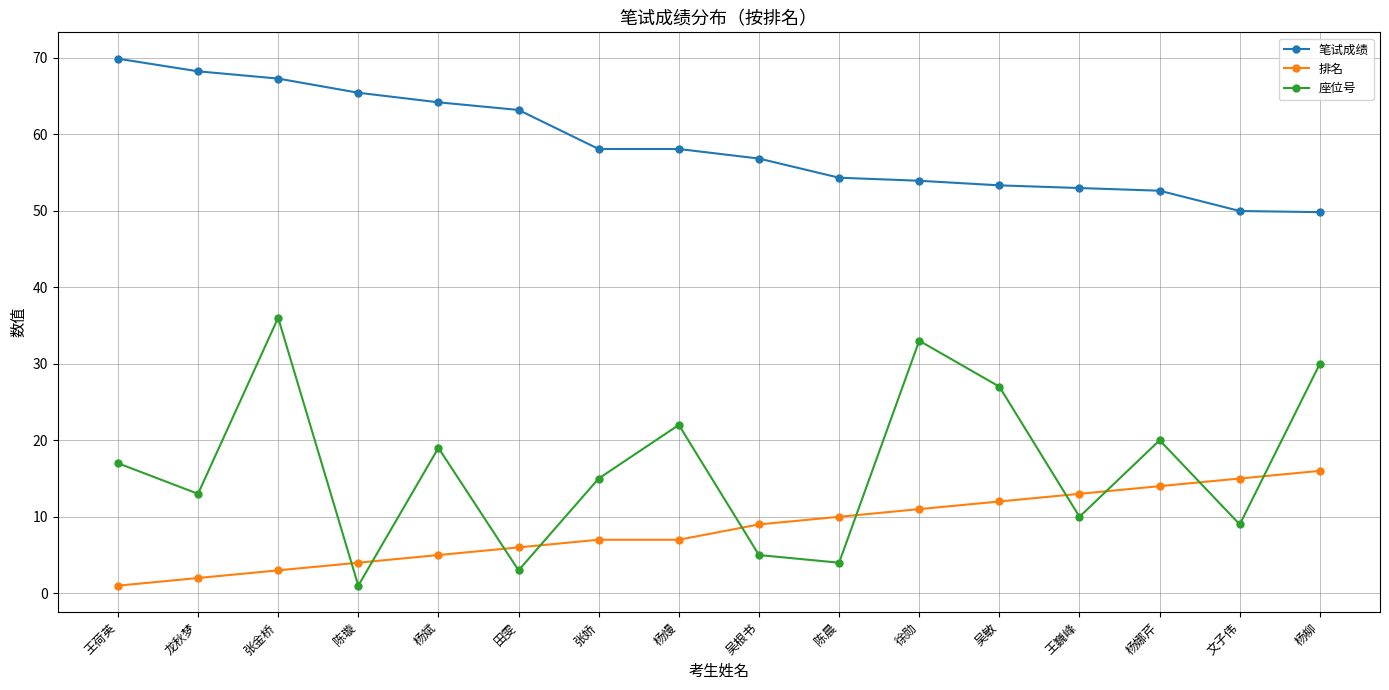

What is the difference between the 座位号 values at 田雯 and 张娇?

12.0